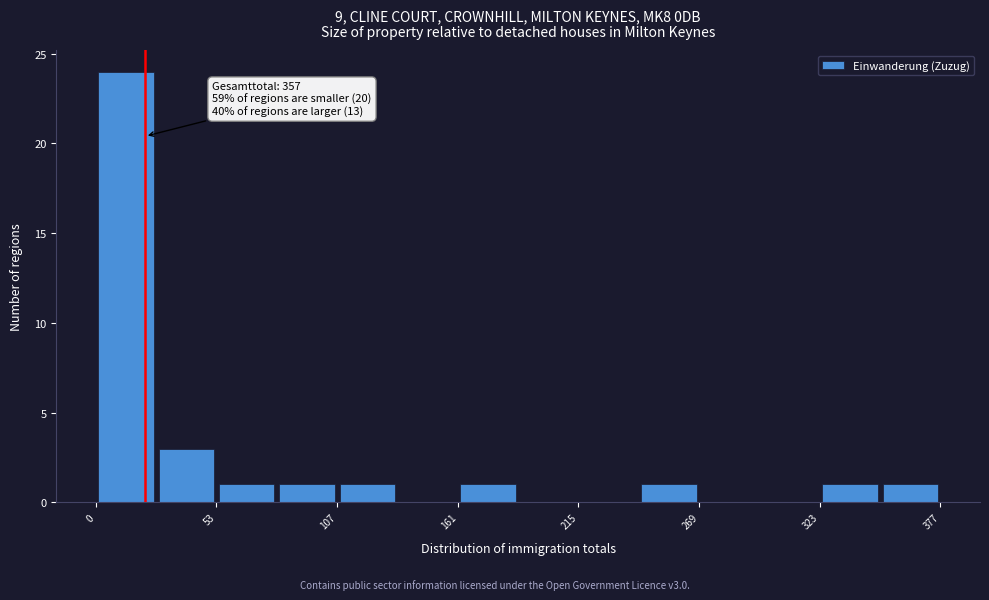

Around what value on the x-axis is the tallest bar? Give the approximate position of its centre, as read against the axis.

10